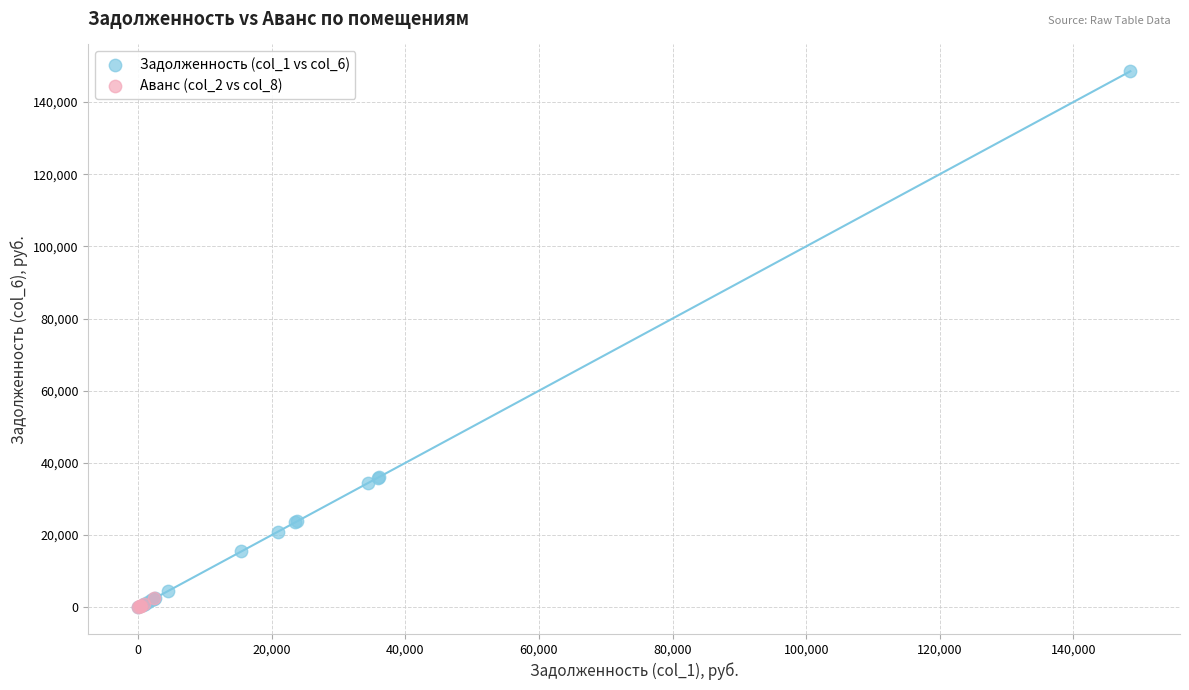

Which series reaches the maximum Y coordinate?

Задолженность (col_1 vs col_6)